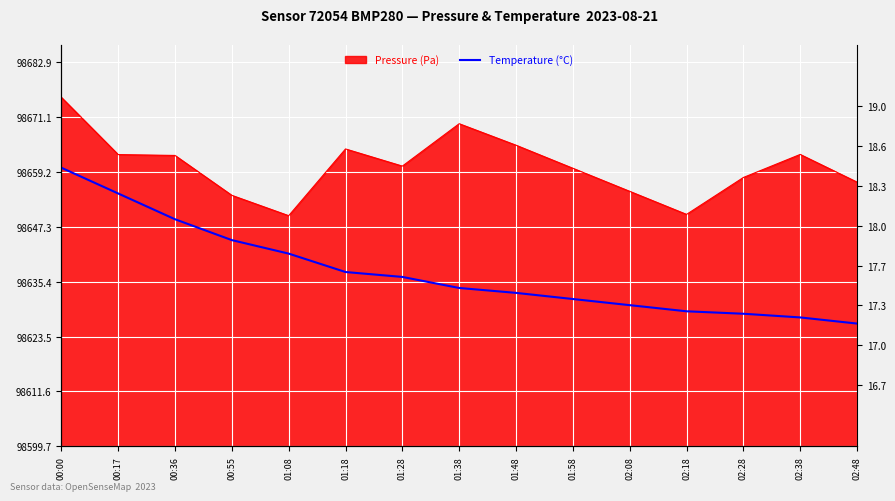

What is the label of the 1st point from the right?

02:48